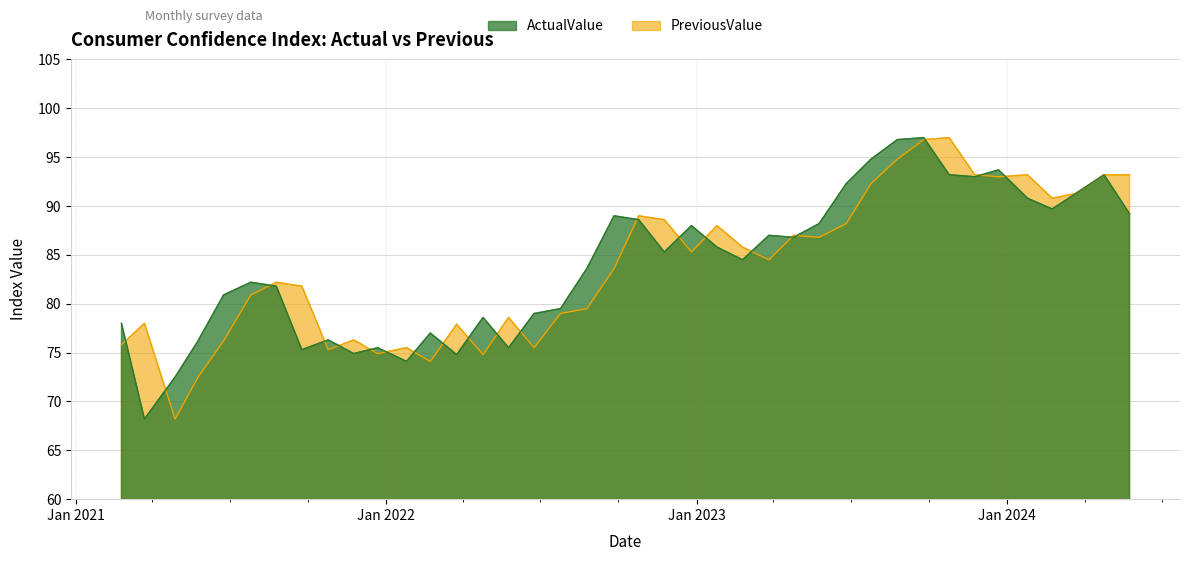

Is it true that ActualValue equals 88.6 at 2022.10.25?

True